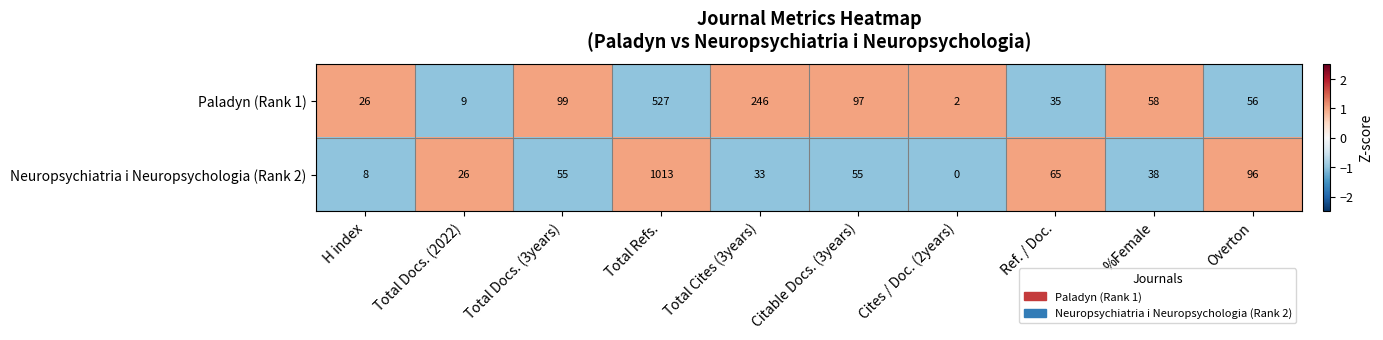

What is the highest value of the Neuropsychiatria i Neuropsychologia (Rank 2) series?

1013